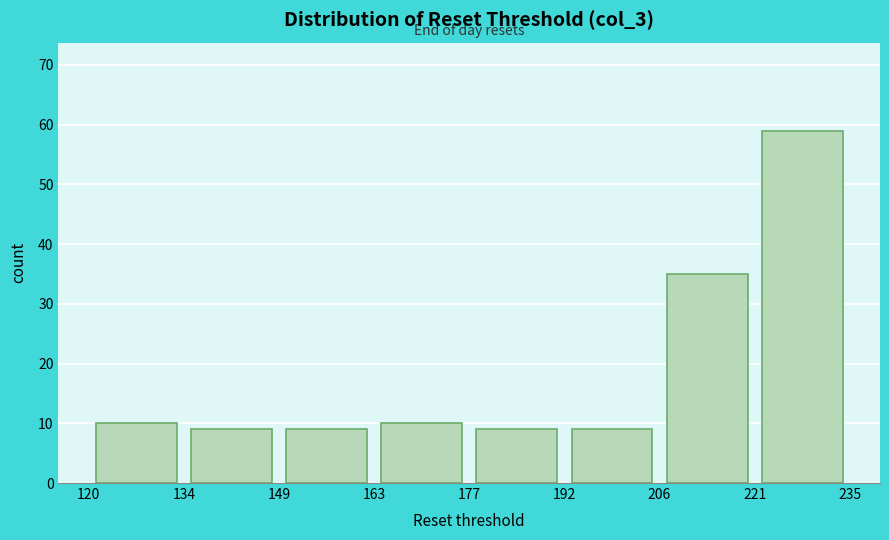

Reading left to right, transcribe this chart: for each bar, give the range it covers on the x-axis and its height. The values are not printed on the chart, so give them approximately, as read against the axis.

120 to 134: 10
134 to 149: 9
149 to 163: 9
163 to 177: 10
177 to 192: 9
192 to 206: 9
206 to 221: 35
221 to 235: 59